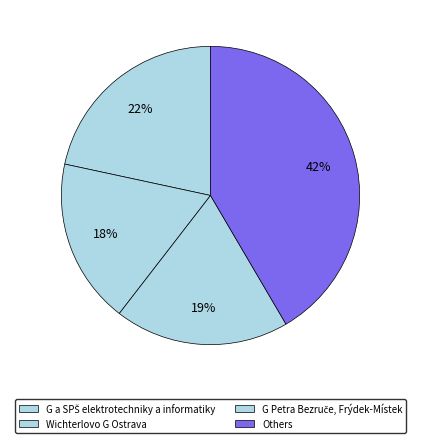

How many segments does this pie chart have?

4